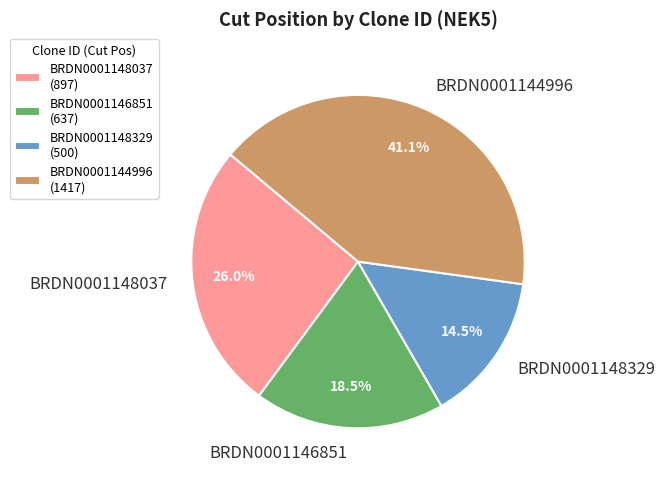

To the nearest percent, what is the combined percentage of BRDN0001146851 and BRDN0001148329?

33%